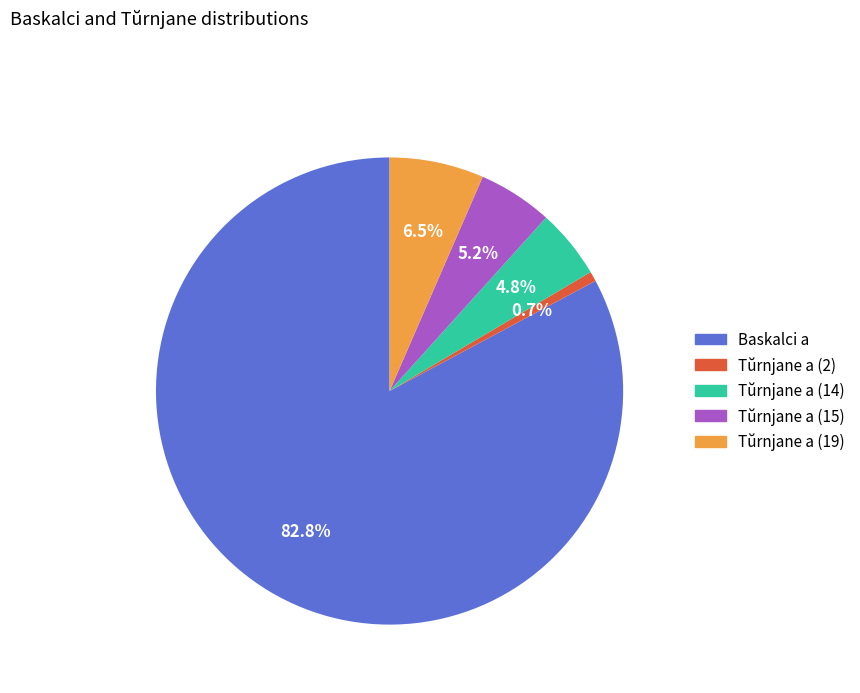

Between Baskalci a and Tŭrnjane a (14), which is larger?

Baskalci a